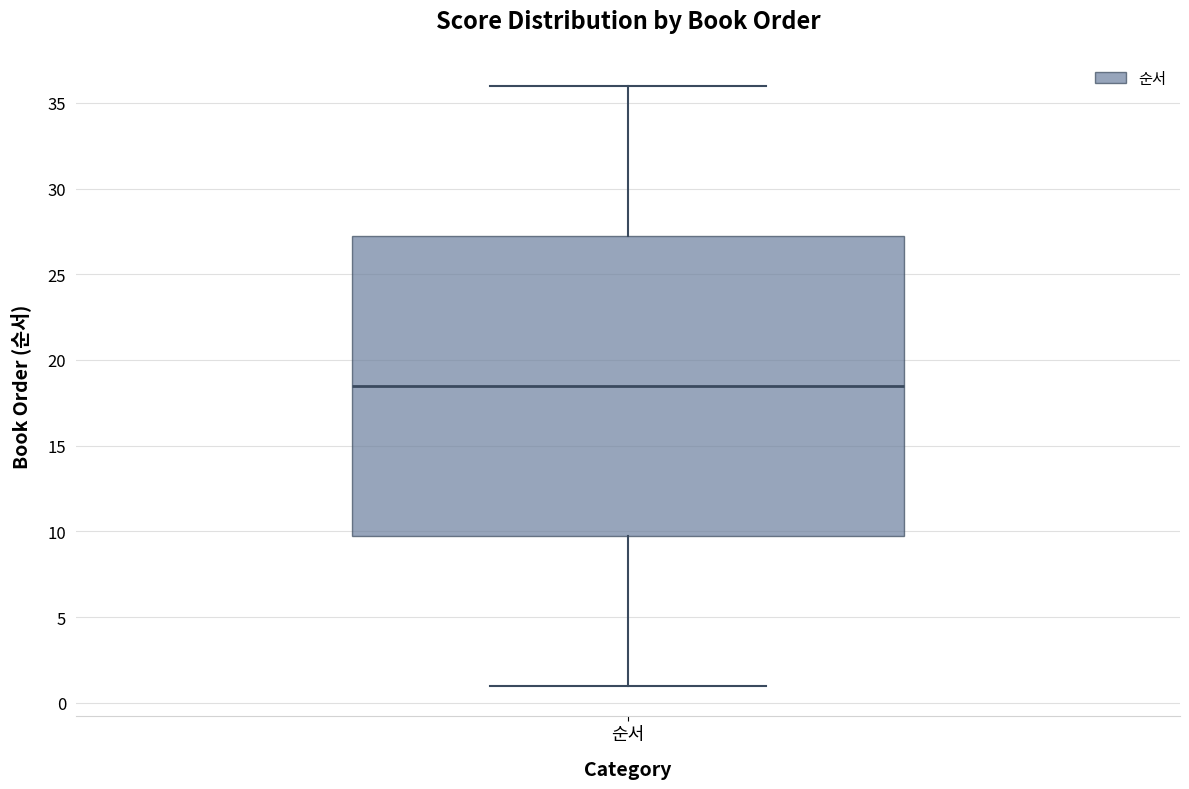

Where does the lower whisker of the box for 순서 end on the y-axis? The values are not printed on the chart, so give them approximately, as read against the axis.

1.0